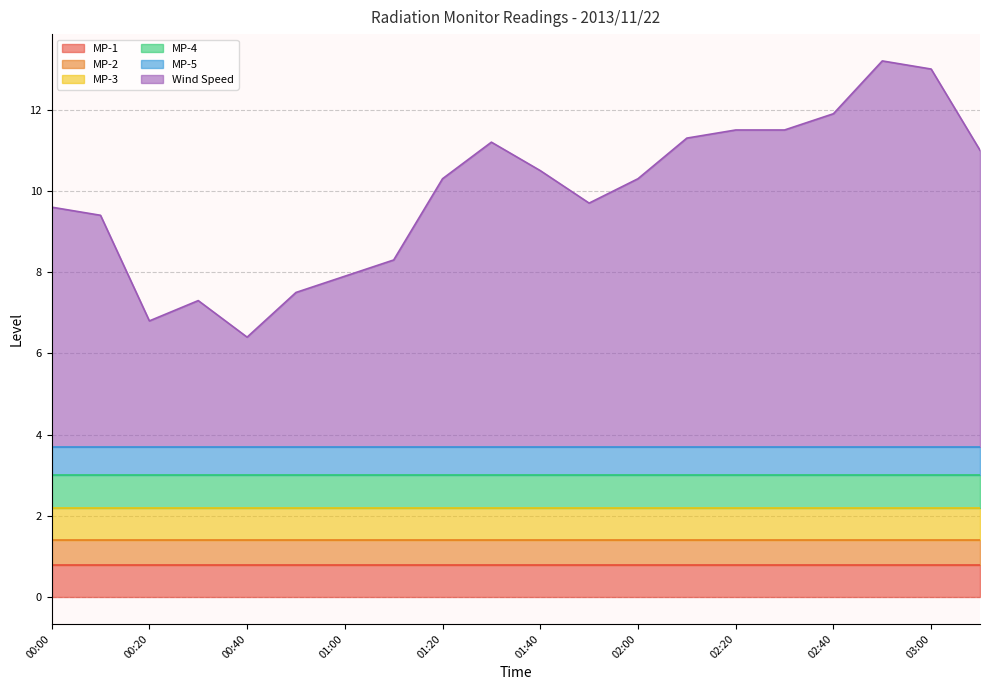

What is the difference between the highest and lowest values at 01:10?

4.0